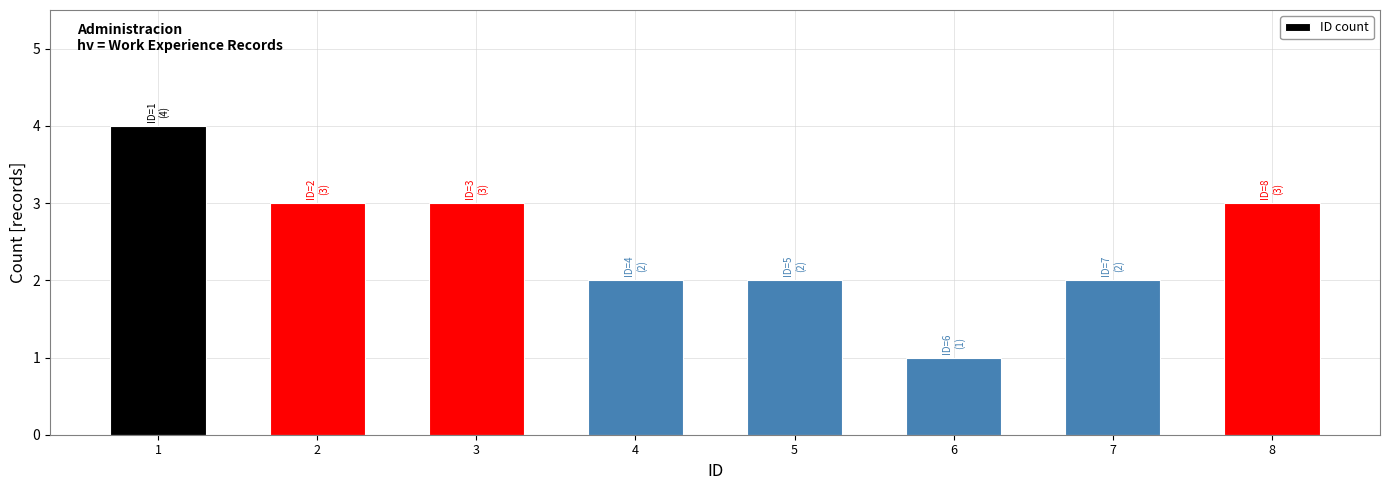

Reading right to left, transcribe all the data shown in this chart.

8=3	7=2	6=1	5=2	4=2	3=3	2=3	1=4